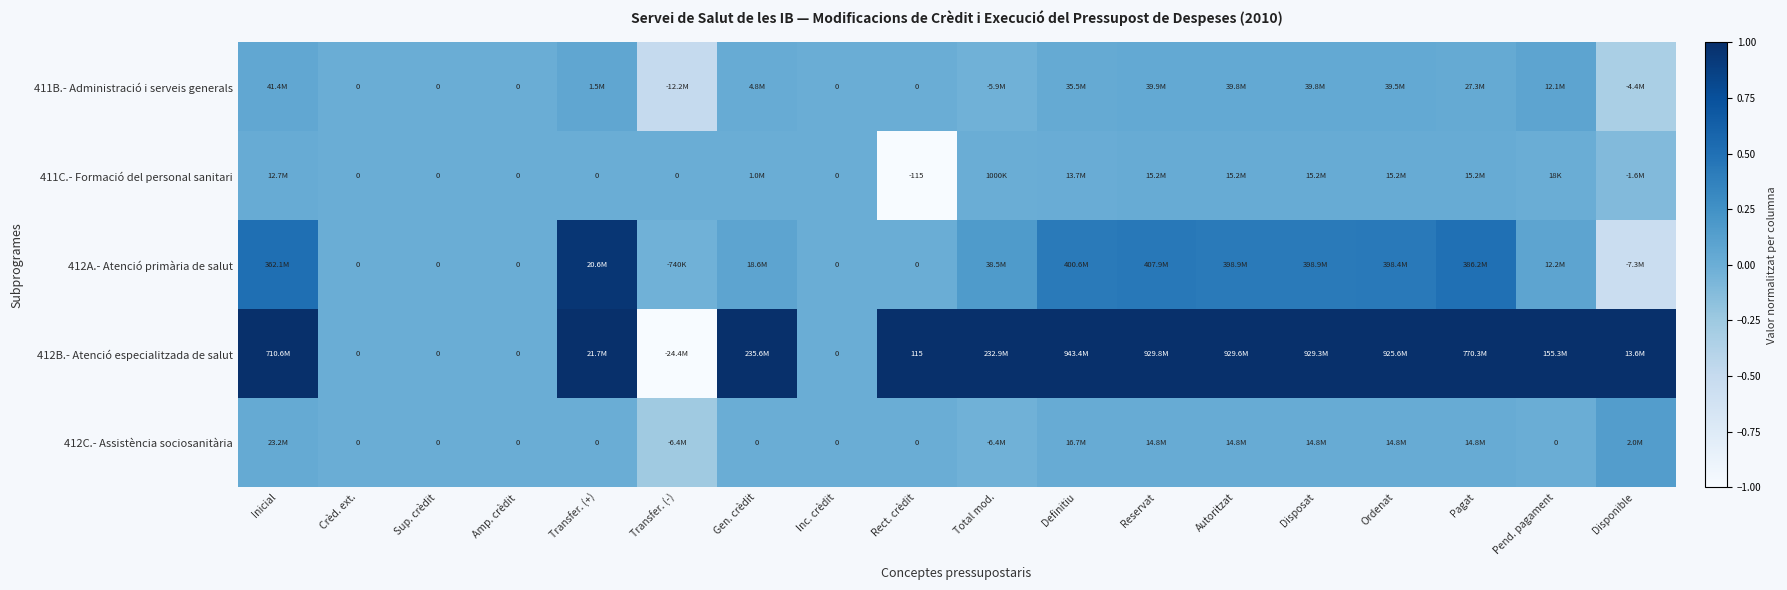

Which series has the largest total across all categories?

412B.- Atenció especialitzada de salut